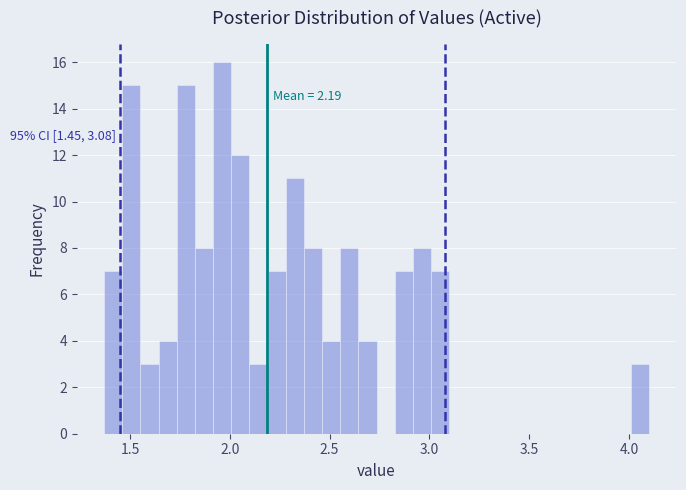

Around what value on the x-axis is the tallest bar? Give the approximate position of its centre, as read against the axis.

1.95